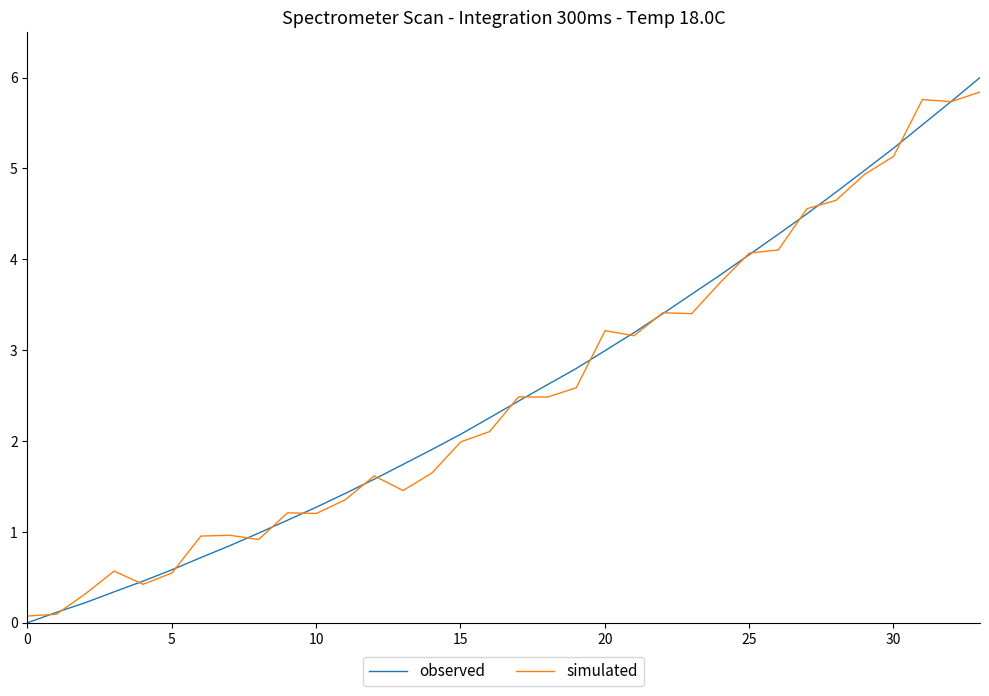

Which series has the widest spread of values?

observed